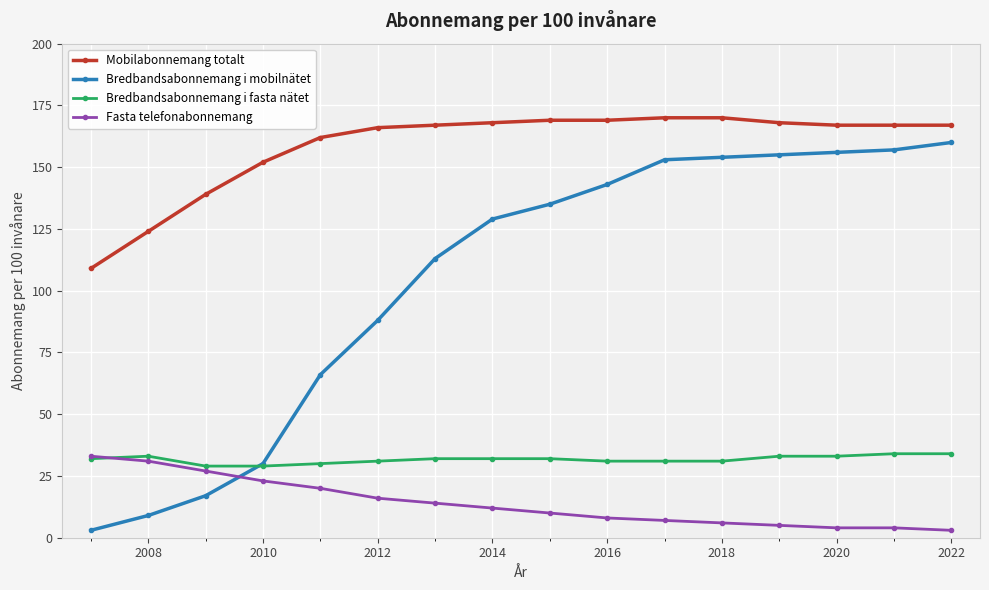

How many series are shown in this chart?

4